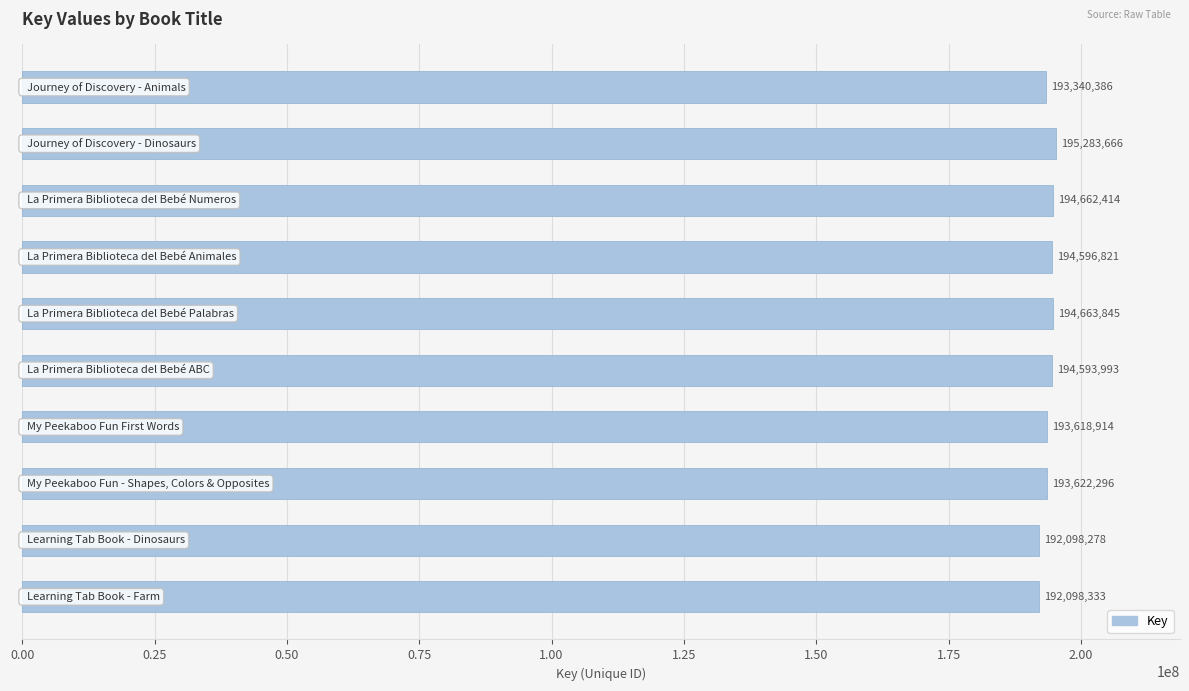

How many bars are there in total?

10